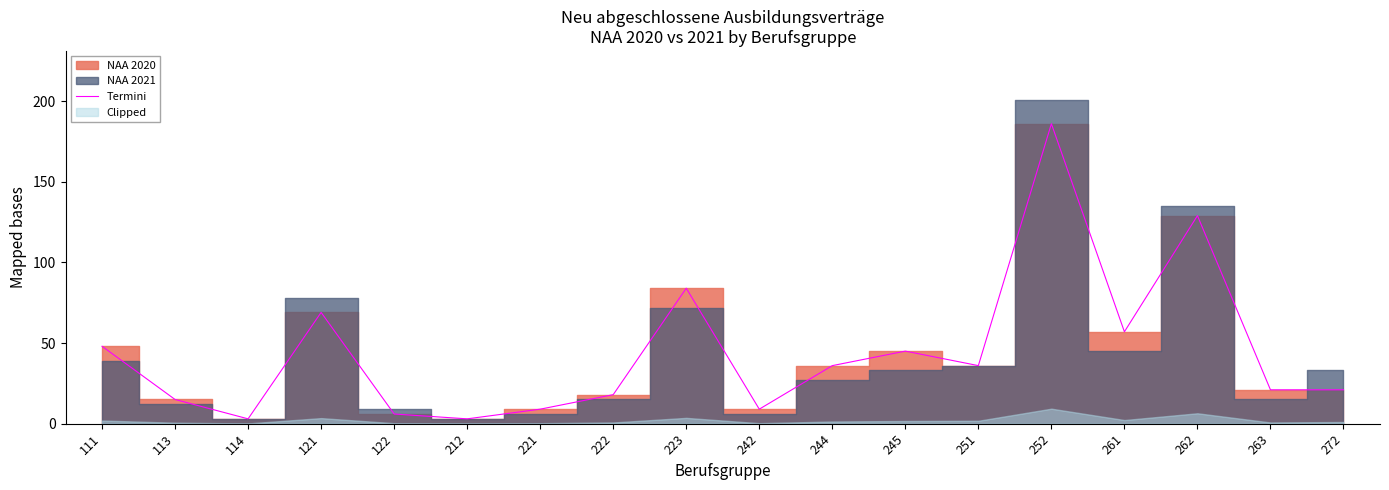

The chart shows a value of 3 at 114. True or false?

True